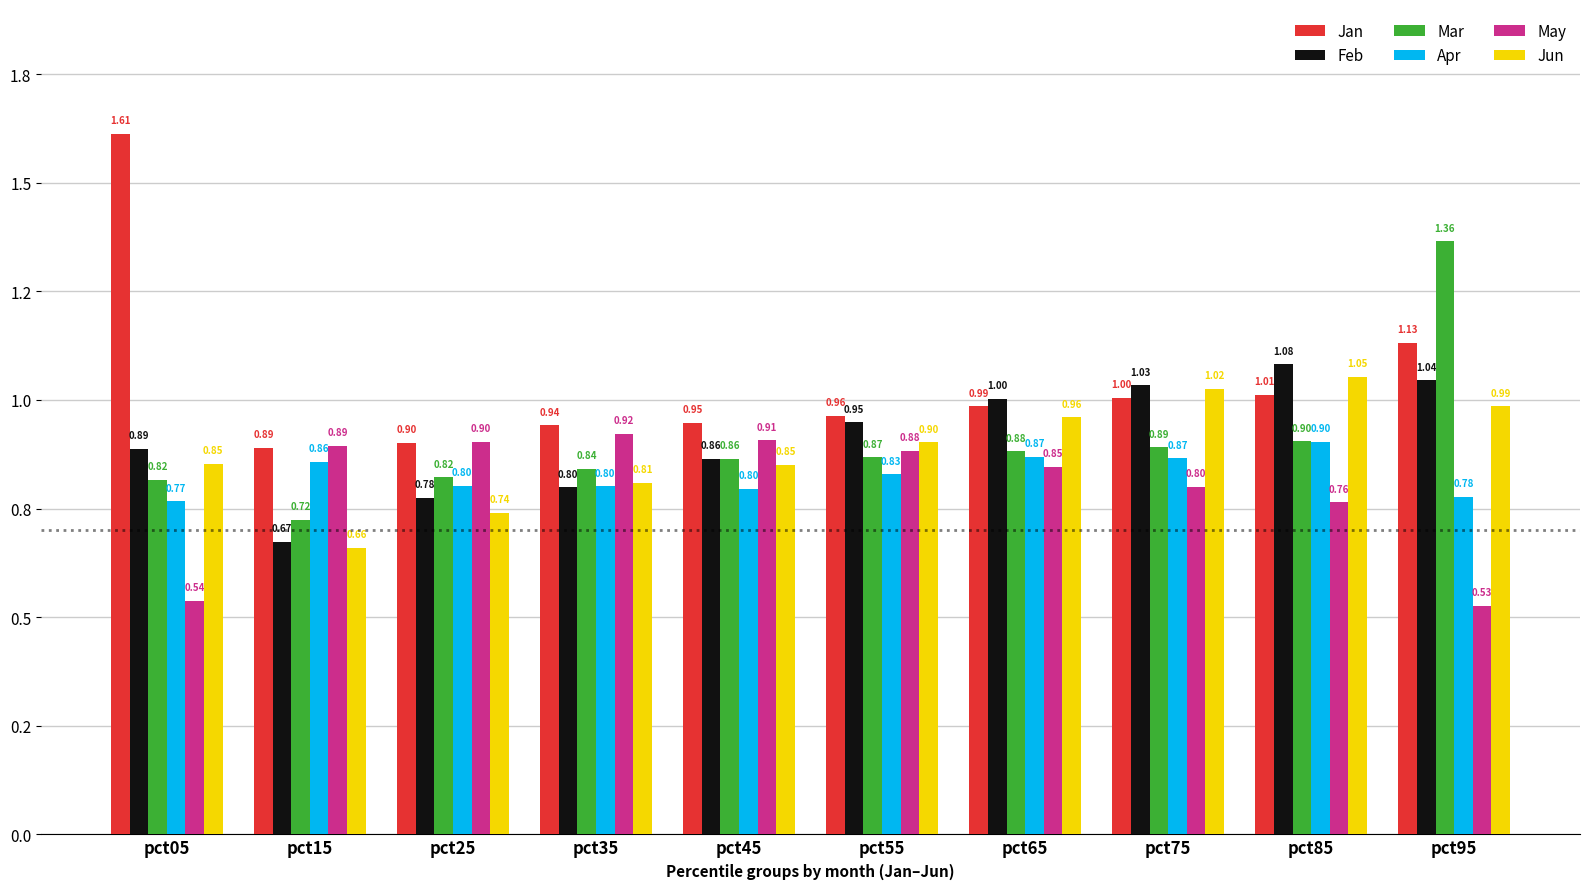

Reading right to left, transcribe all the data shown in this chart.

Jan: 1.1	1.0	1.0	1.0	1.0	0.9	0.9	0.9	0.9	1.6
Feb: 1.0	1.1	1.0	1.0	0.9	0.9	0.8	0.8	0.7	0.9
Mar: 1.4	0.9	0.9	0.9	0.9	0.9	0.8	0.8	0.7	0.8
Apr: 0.8	0.9	0.9	0.9	0.8	0.8	0.8	0.8	0.9	0.8
May: 0.5	0.8	0.8	0.8	0.9	0.9	0.9	0.9	0.9	0.5
Jun: 1.0	1.1	1.0	1.0	0.9	0.9	0.8	0.7	0.7	0.9